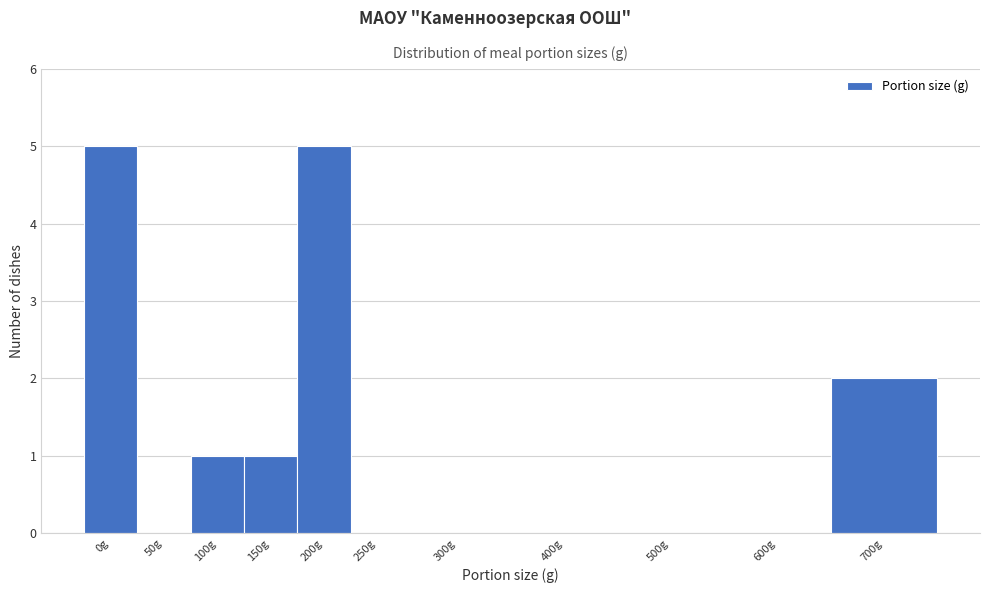

Reading left to right, what are all the values shown in this chart?

0g=5	50g=0	100g=1	150g=1	200g=5	250g=0	300g=0	400g=0	500g=0	600g=0	700g=2